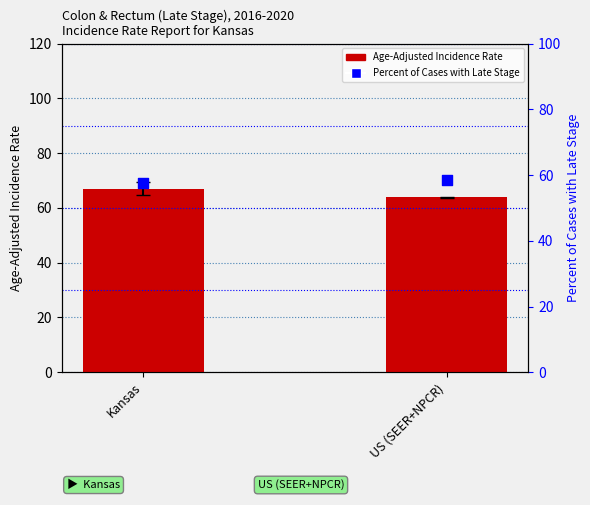

Which series has the largest total across all categories?

Age-Adjusted Incidence Rate